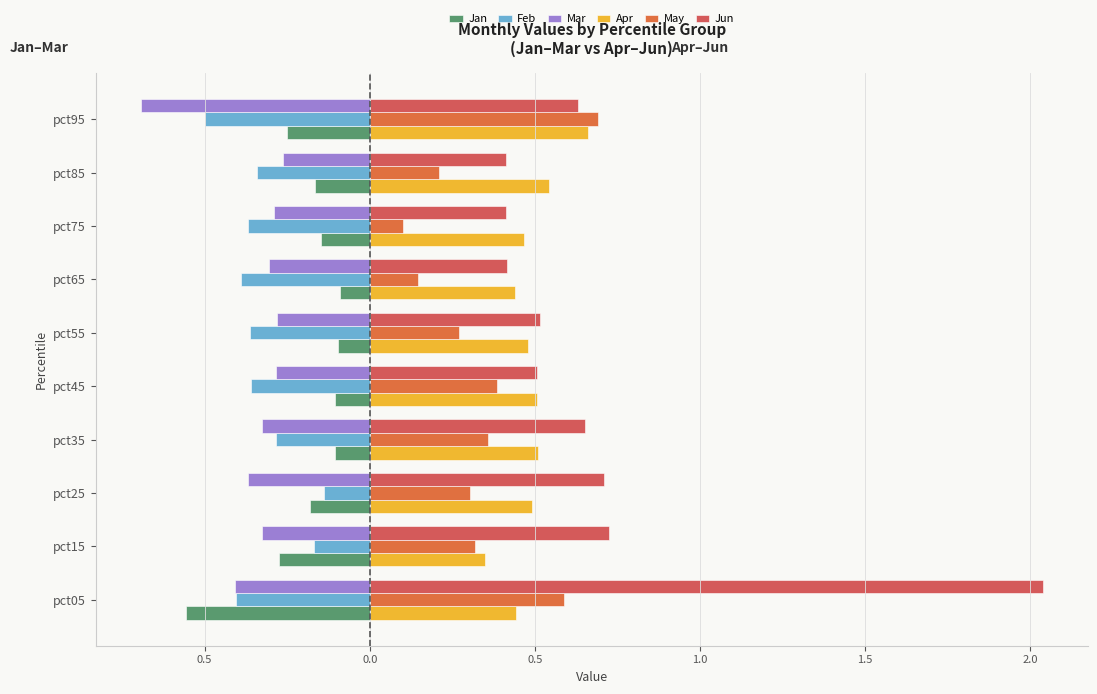

What is the average value of the Jun series?

0.7